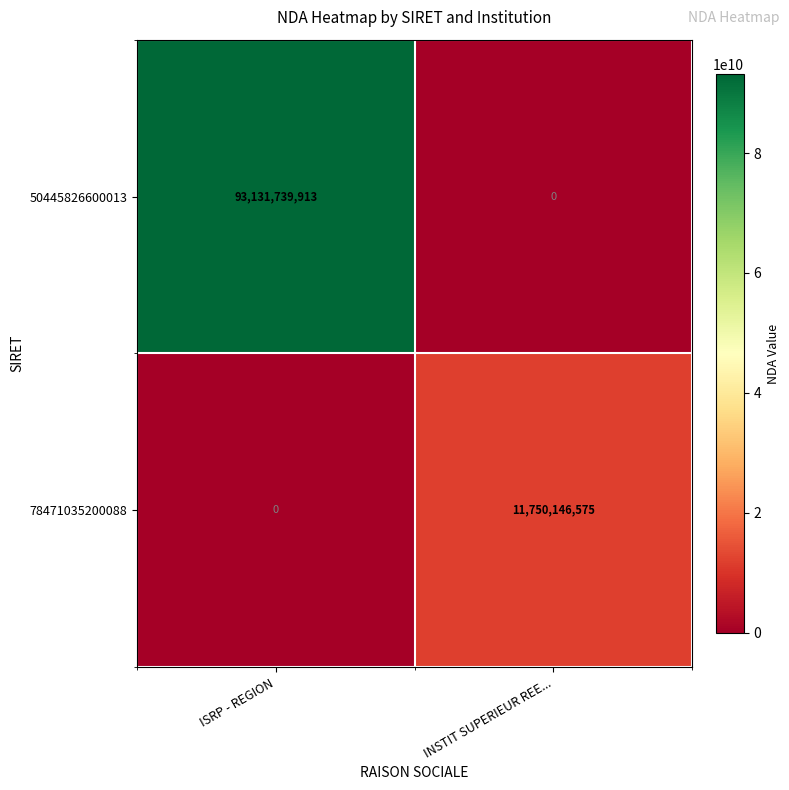

Reading left to right, what are all the values shown in this chart?

50445826600013: ISRP - REGION=93131739913	INSTIT SUPERIEUR REE...=0
78471035200088: ISRP - REGION=0	INSTIT SUPERIEUR REE...=11750146575